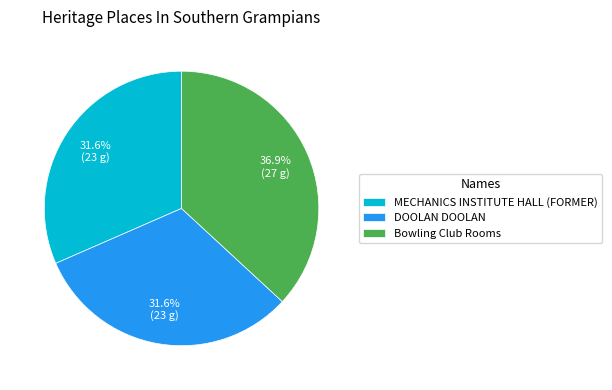

To the nearest percent, what is the combined percentage of Bowling Club Rooms and DOOLAN DOOLAN?

68%